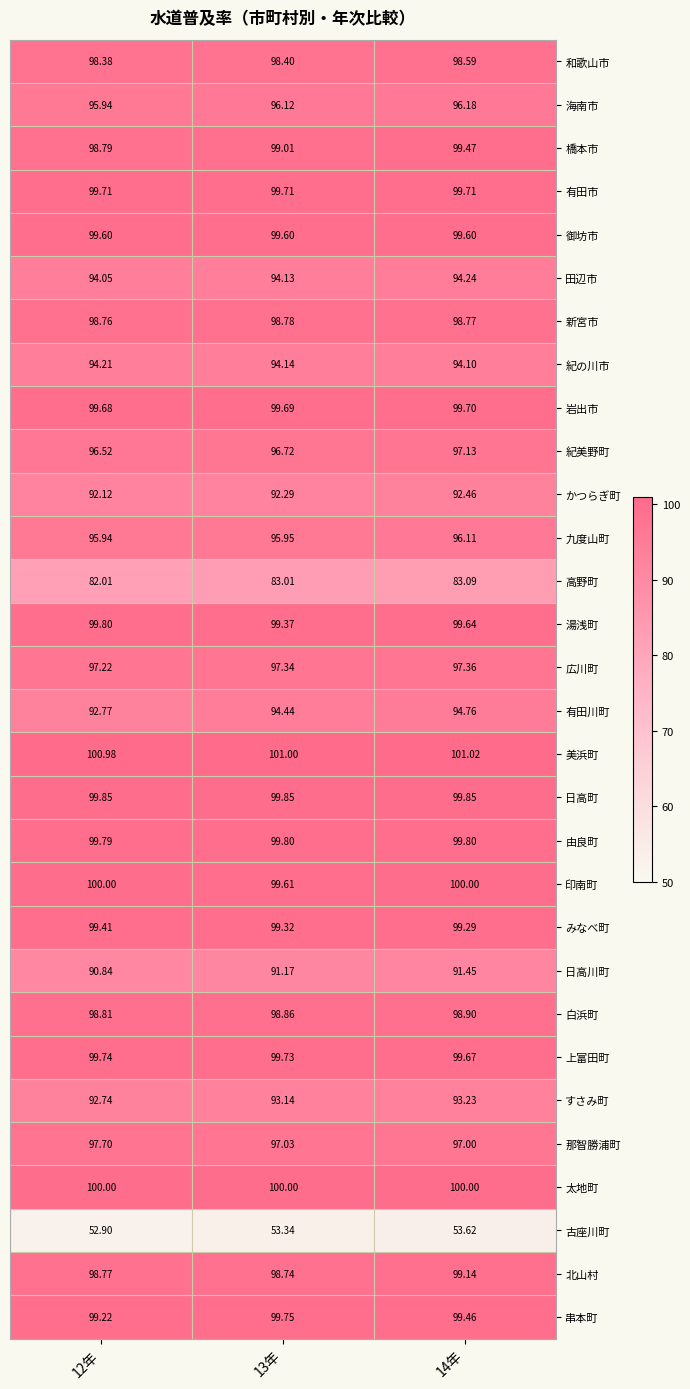

Which series has the largest range (max minus min)?

有田川町